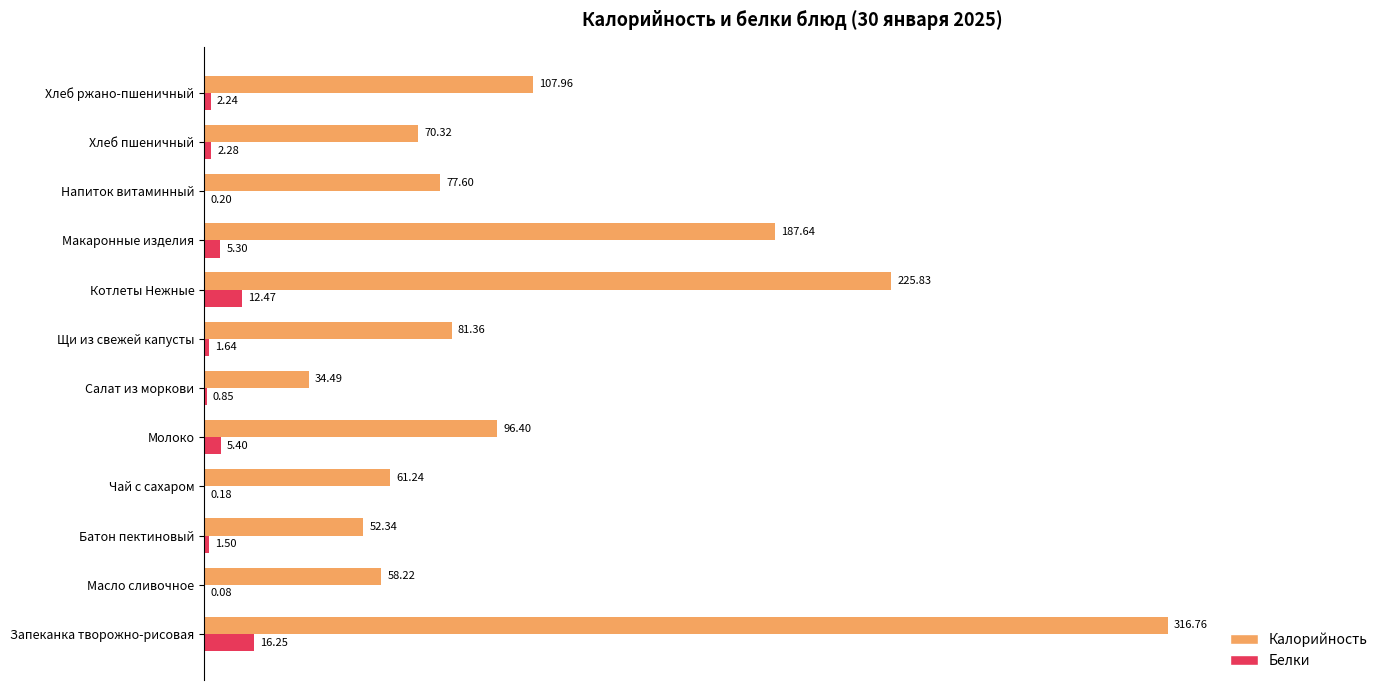

How many data points in Калорийность are above 81?

6